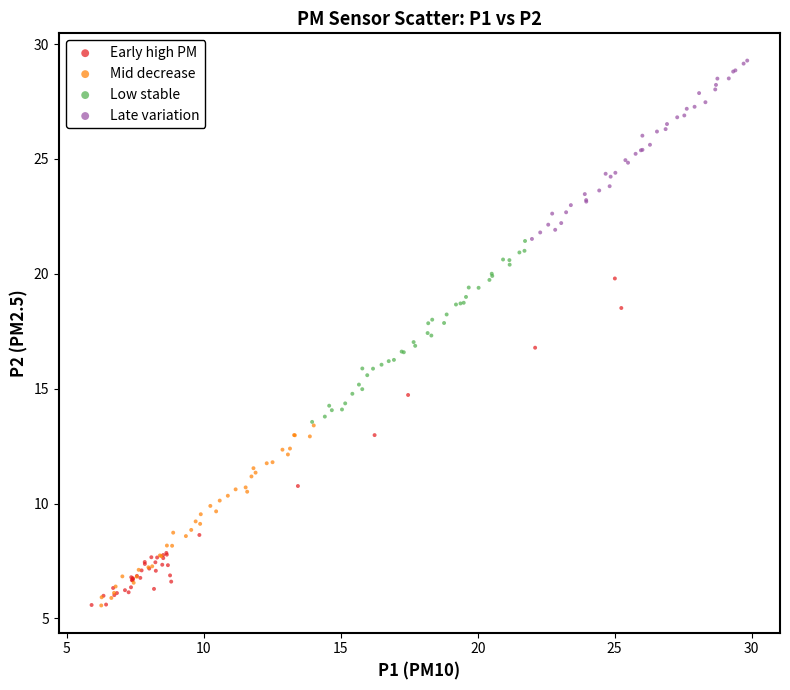

Which series has the widest spread of Y values?

Early high PM